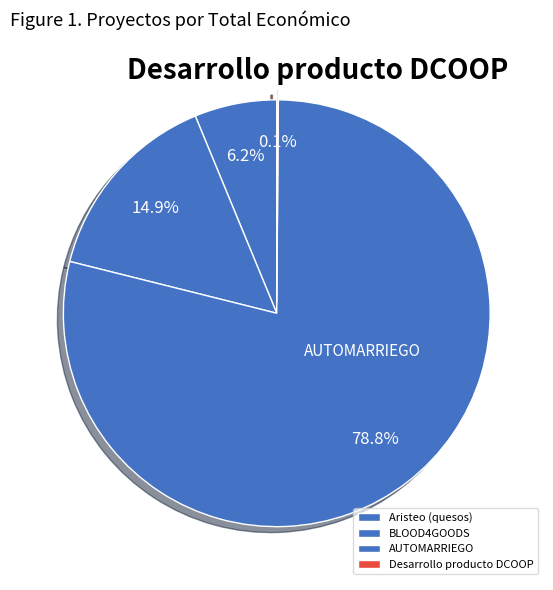

Rank the categories by value from lowest to highest.

Desarrollo producto DCOOP, Aristeo (quesos), BLOOD4GOODS, AUTOMARRIEGO